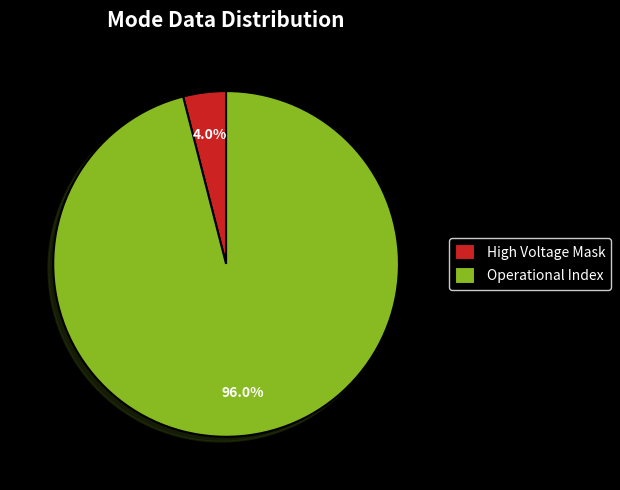

Which category has the smallest portion of the pie?

High Voltage Mask